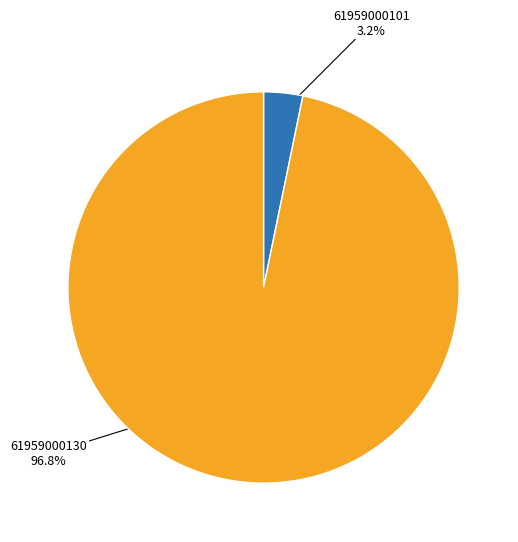

Which category accounts for the majority?

61959000130